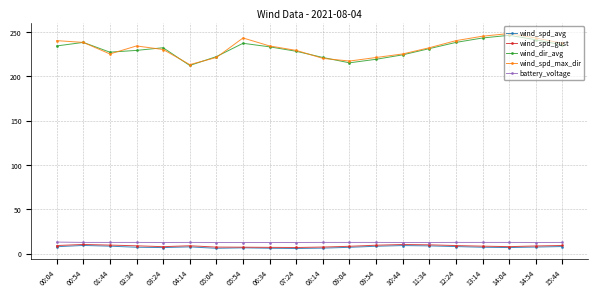

What is the label of the 17th point from the right?

02:34